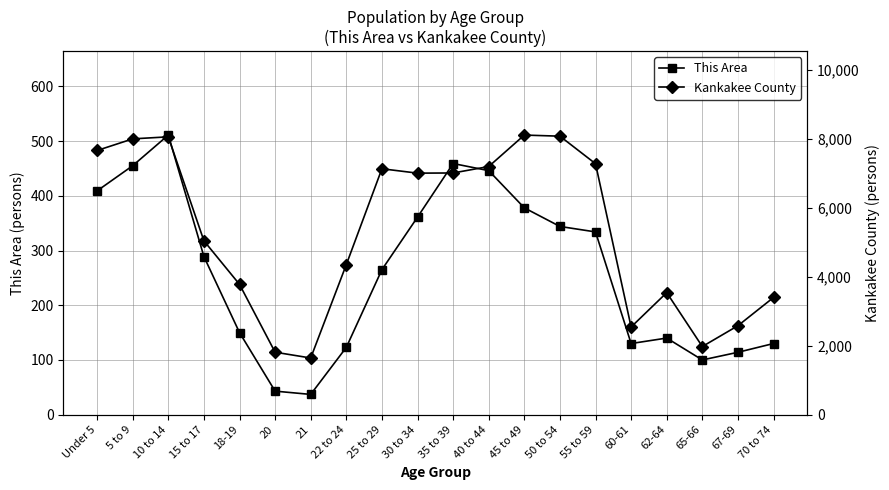

Where is the first local minimum for Kankakee County?

21